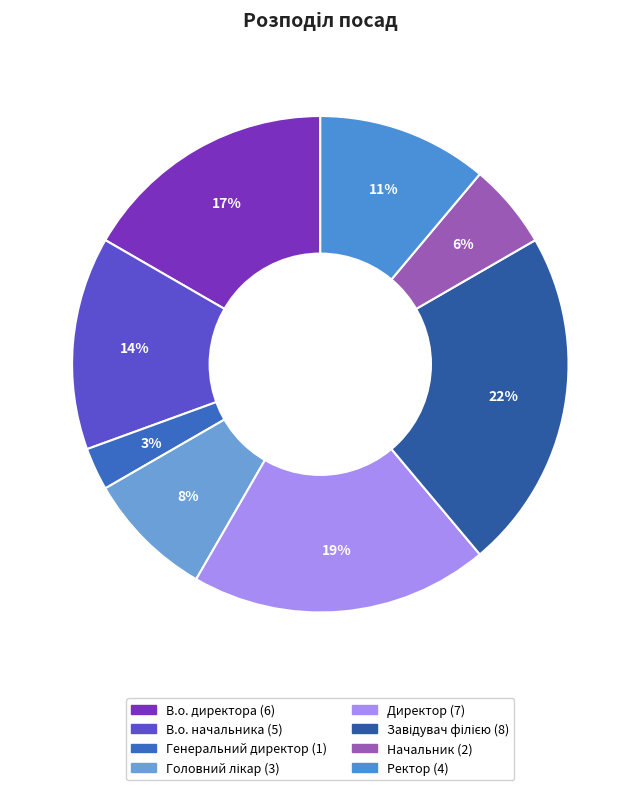

Which slice is the smallest?

Генеральний директор